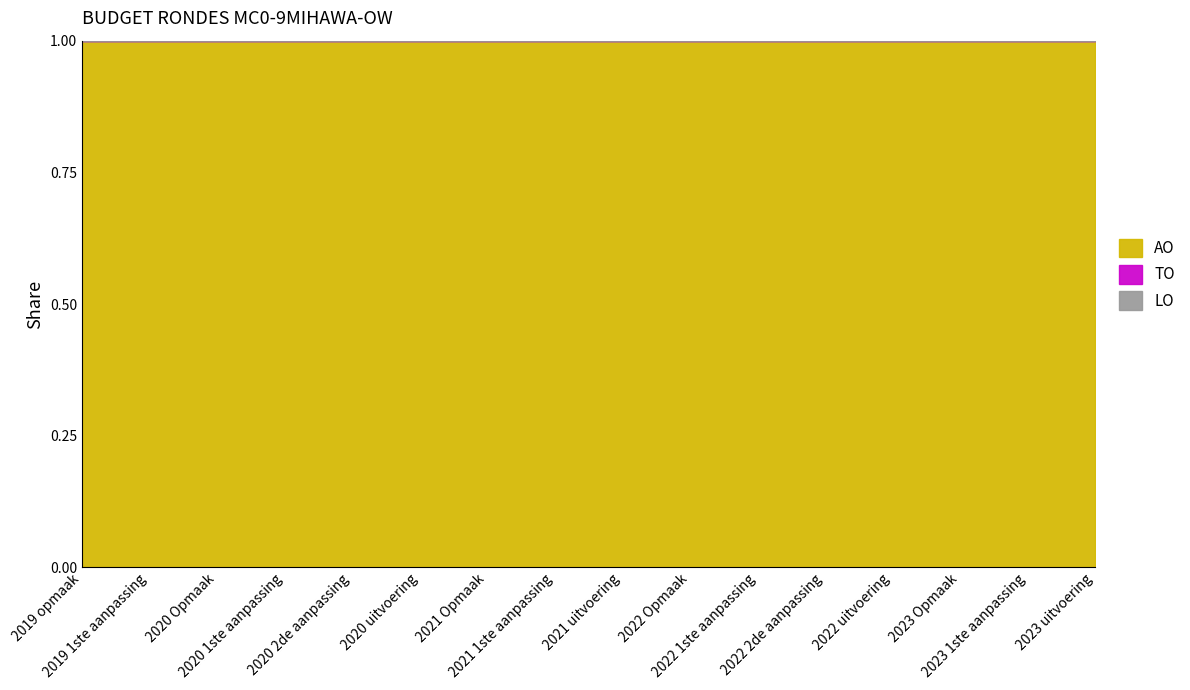

Which series has the largest total across all categories?

AO